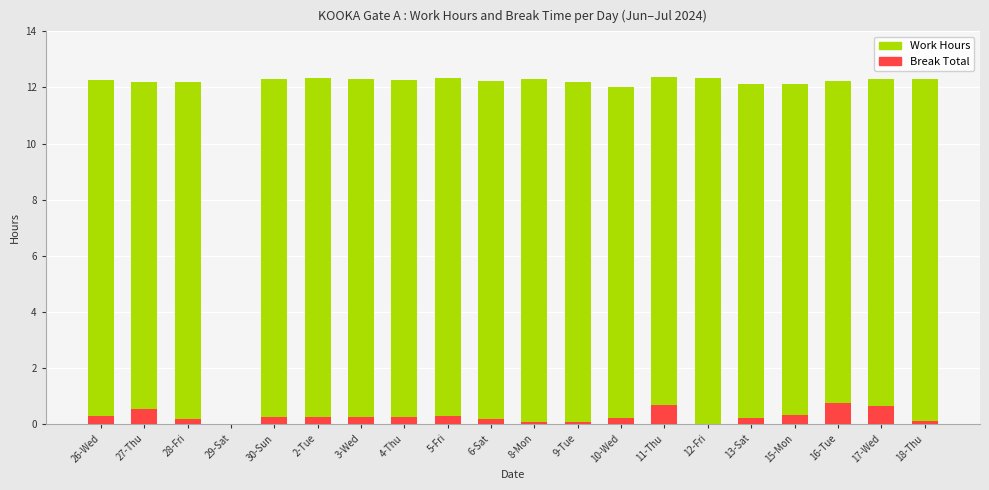

How many data points in Work Hours are less than 12?

1